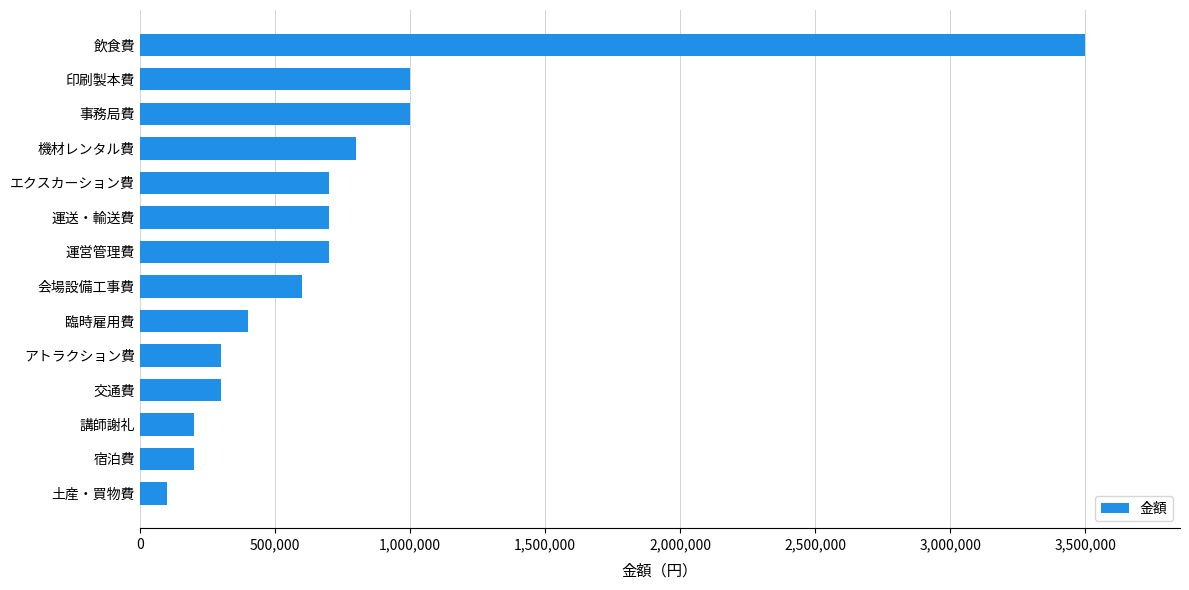

True or false: the data shows 3500000 at 飲食費.

True